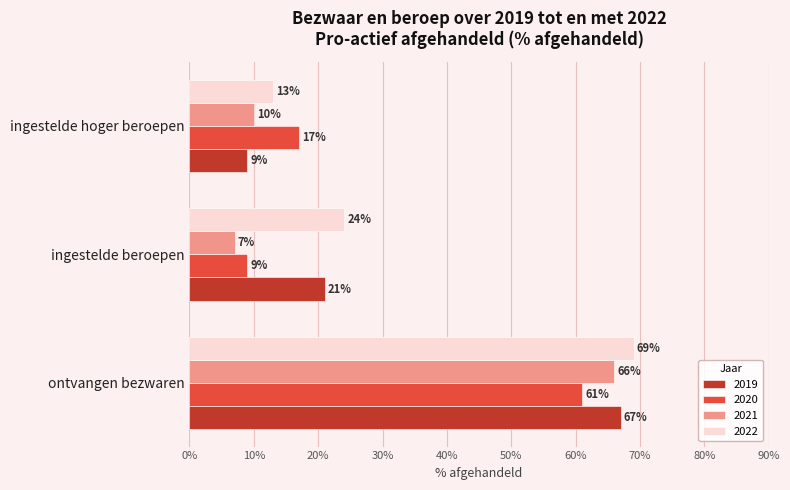

How many values in the 2021 series are below 10?

1